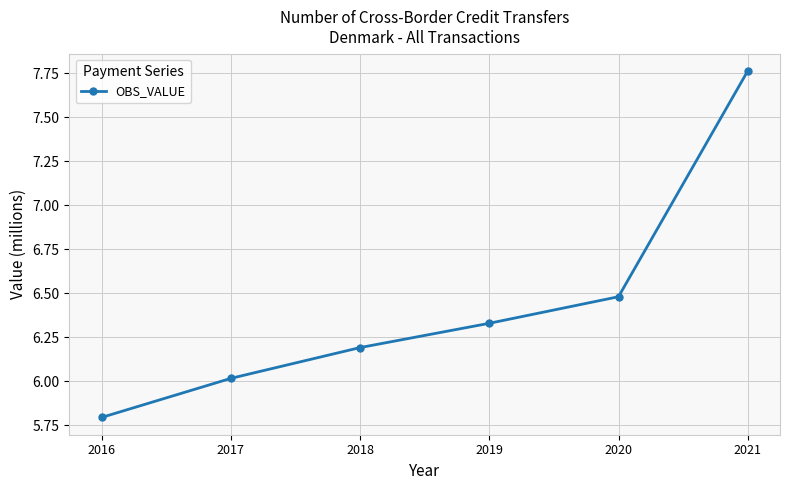

What is the minimum value shown in the chart?

5.8